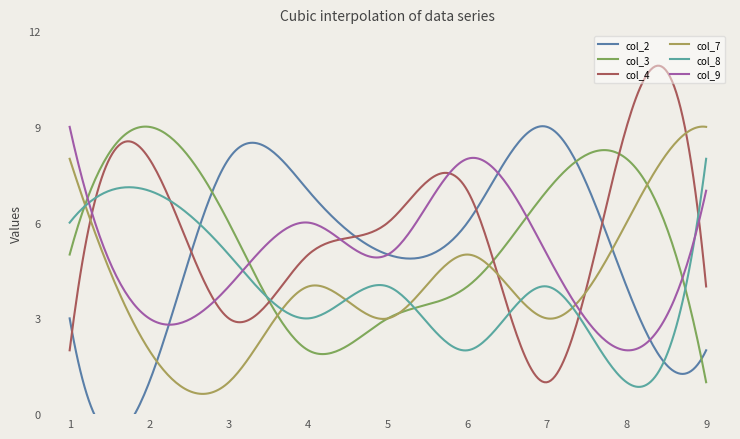

Between which two adjacent categories do col_8 and col_3 first intersect?

1 and 2